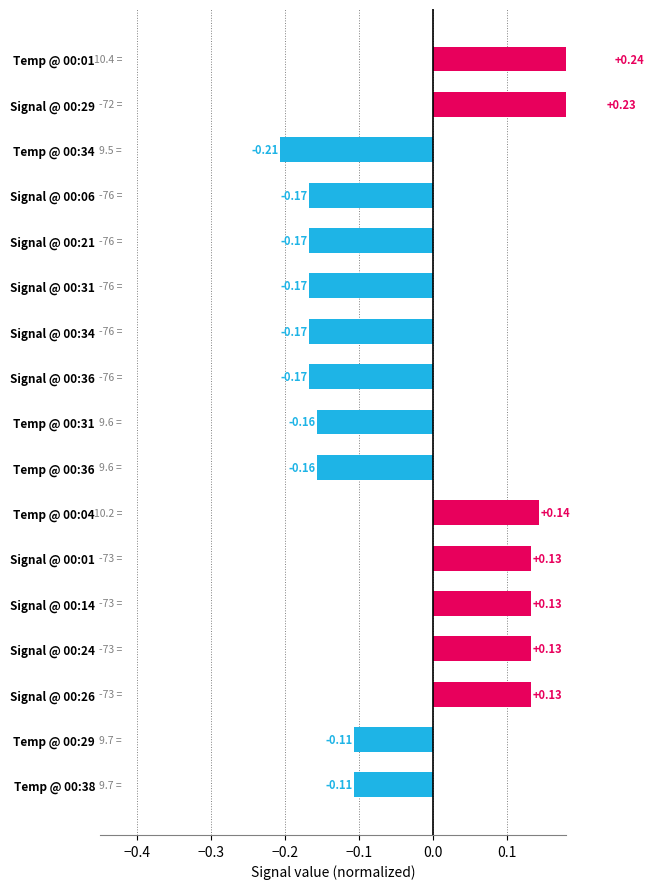

Which has a higher value, Signal @ 00:01 or Signal @ 00:36?

Signal @ 00:01